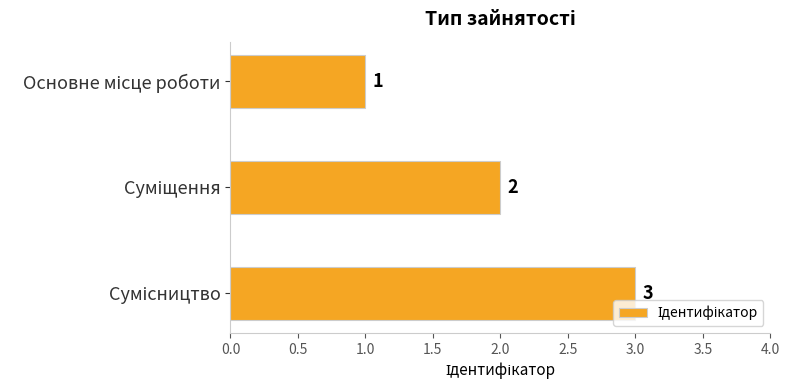

What is the value of the 2nd bar from the top?

2